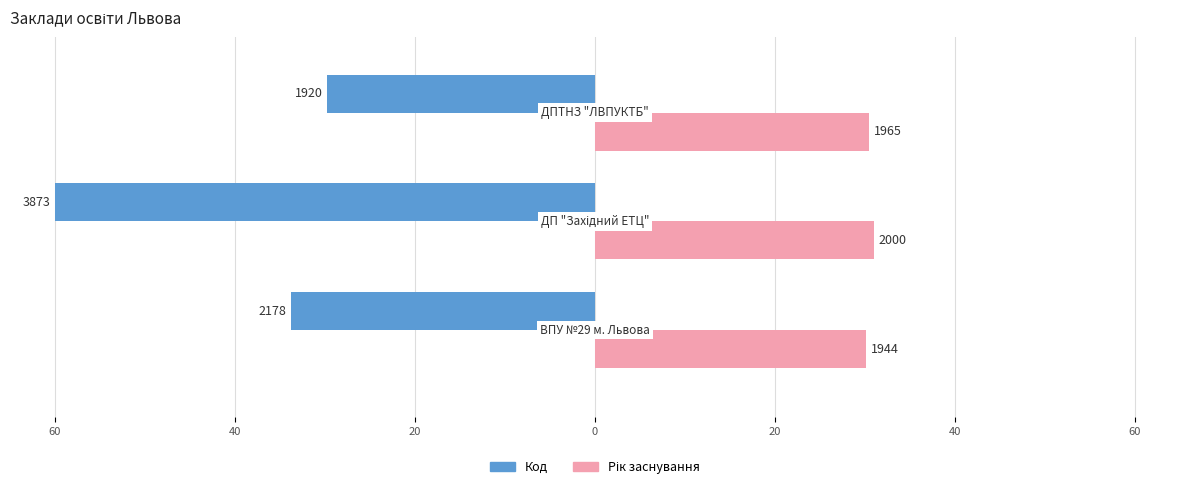

What are all the series names shown in the legend?

Код, Рік заснування